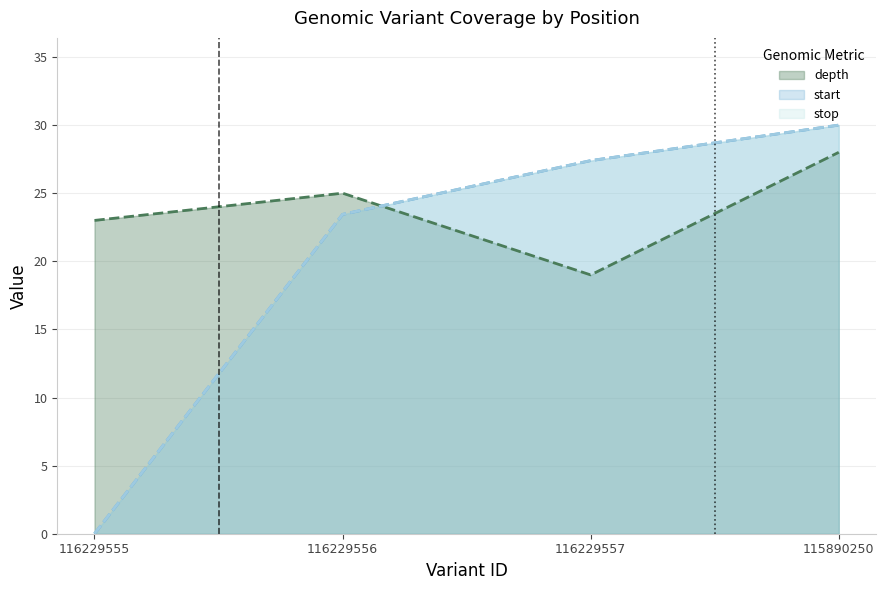

Where does the depth series first go above 25?

115890250